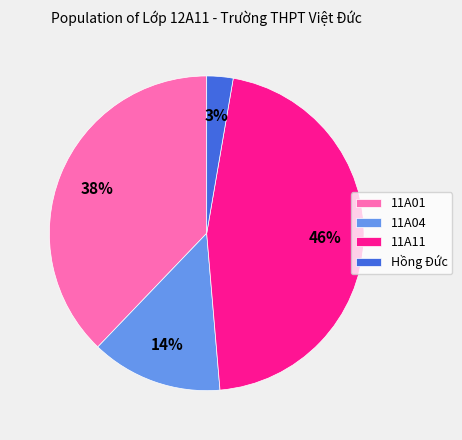

Is there a majority slice in this chart?

No